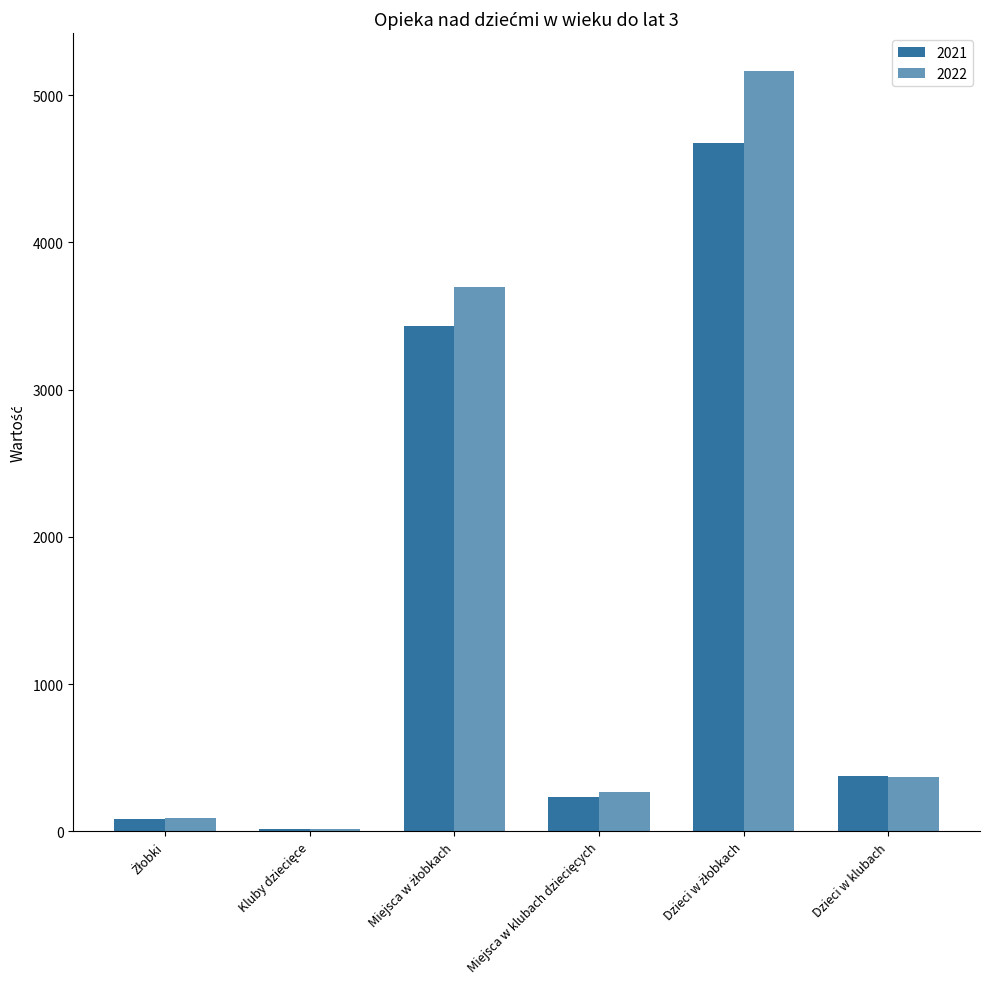

How many groups of bars are there?

6